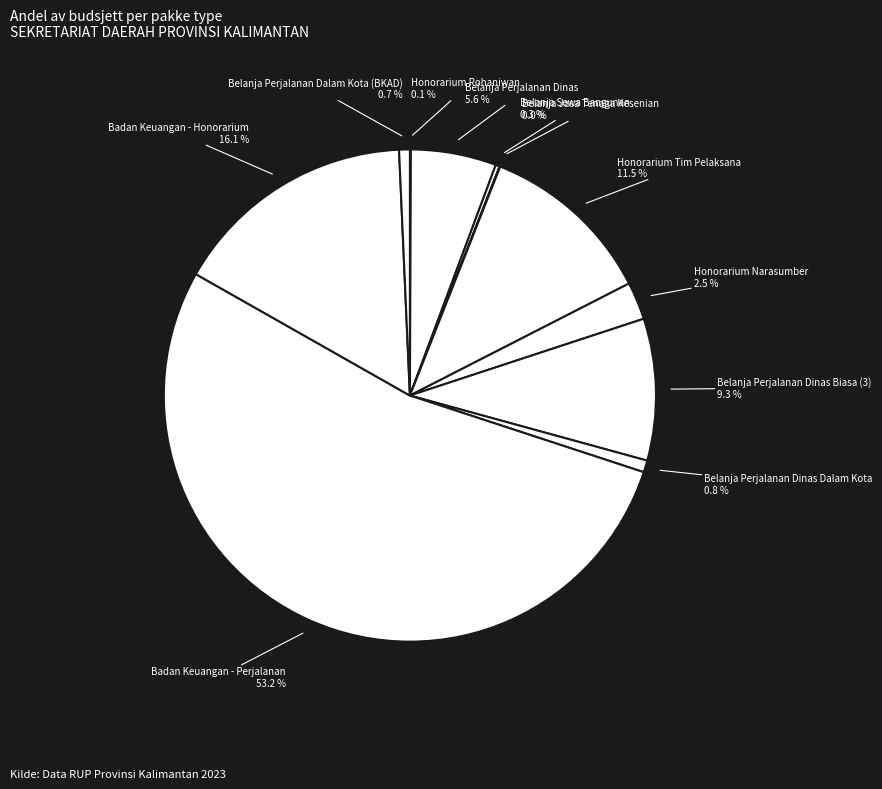

Which has a higher value, Belanja Perjalanan Dinas or Belanja Perjalanan Dalam Kota (BKAD)?

Belanja Perjalanan Dinas